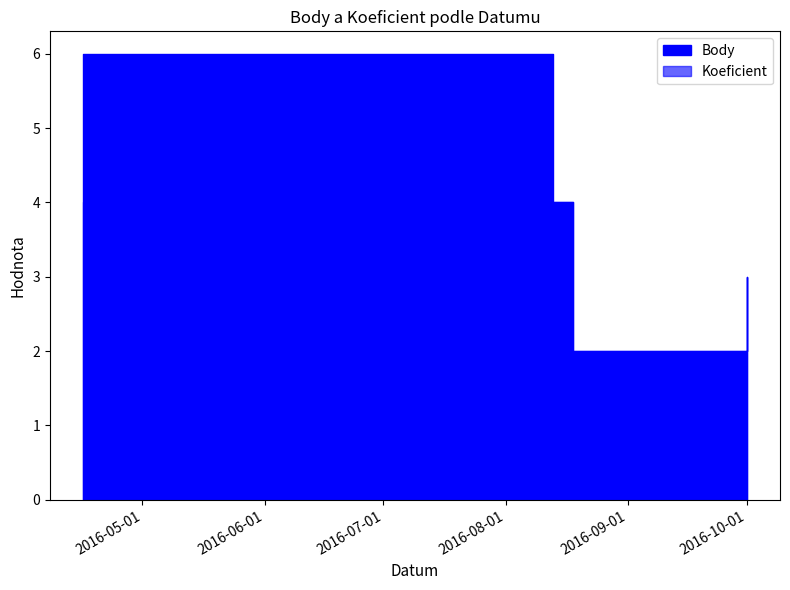

What is the value of the Body point at the 3rd from the left?

2